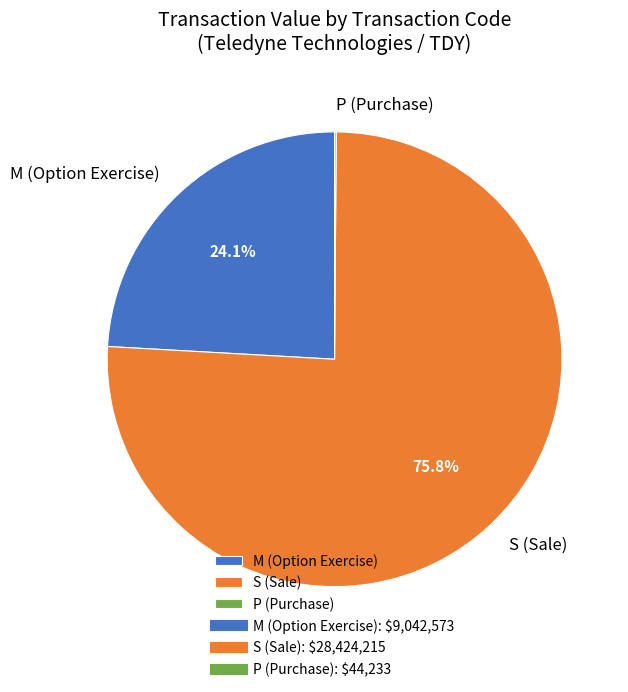

Is there a majority slice in this chart?

Yes